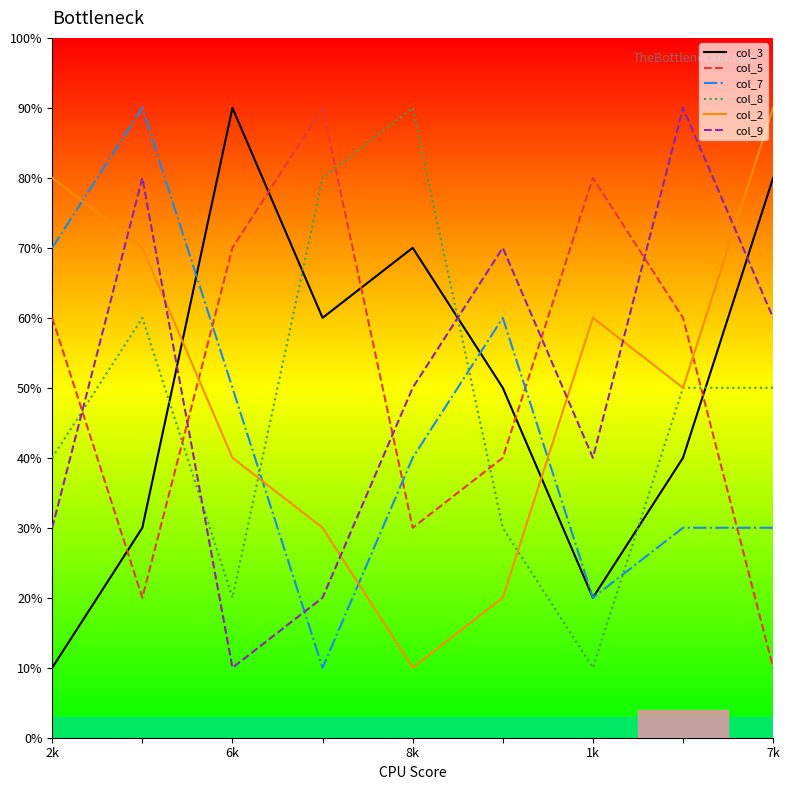

Which category has the lowest value across all series?

2k